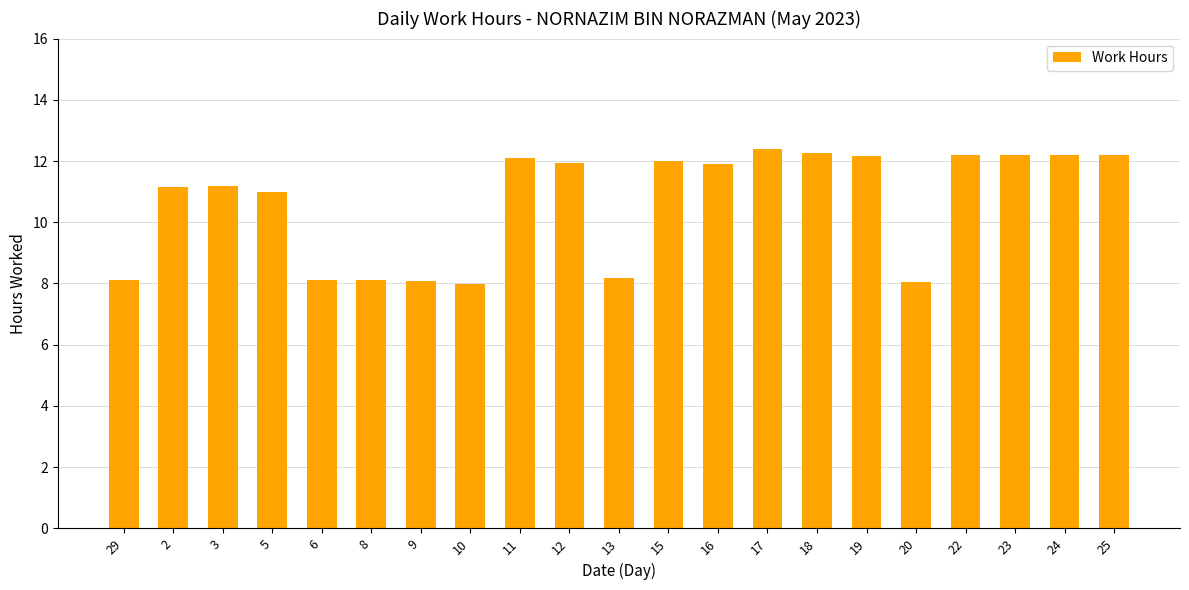

What is the label of the 19th bar from the left?

23